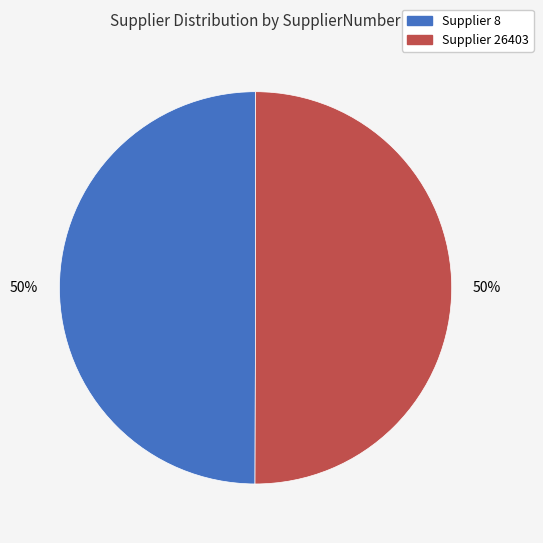

To the nearest percent, what is the average slice percentage?

50%